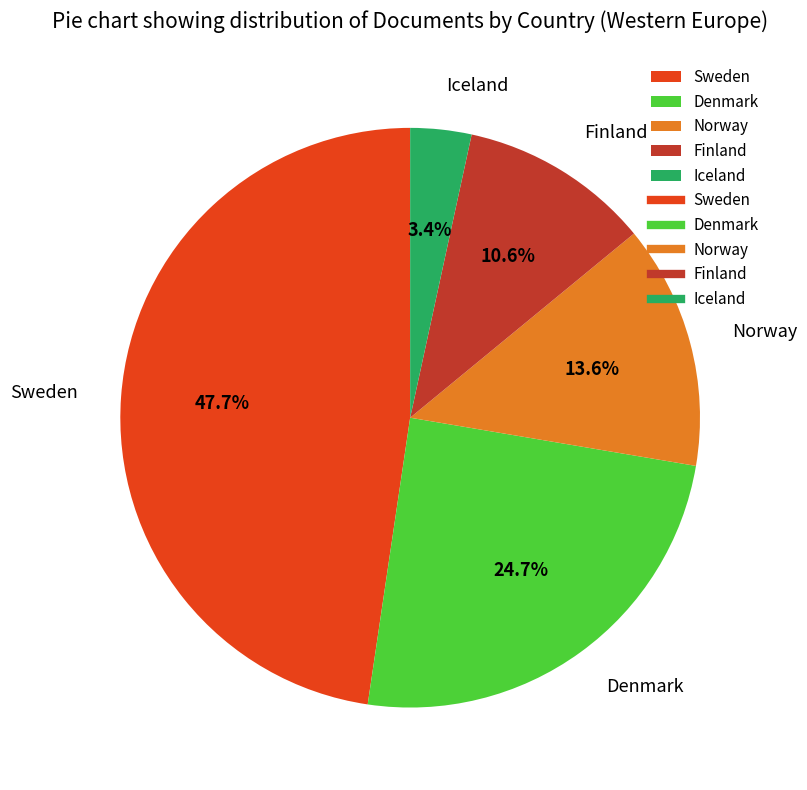

Does Denmark account for over 50% of the chart?

No